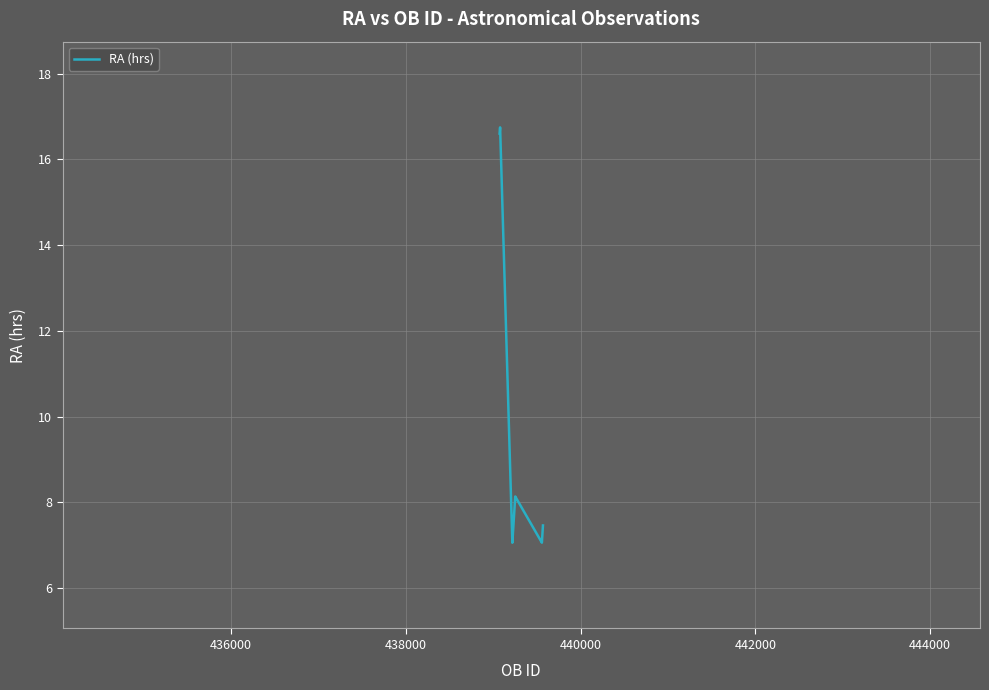

What is the maximum value shown in the chart?

16.7